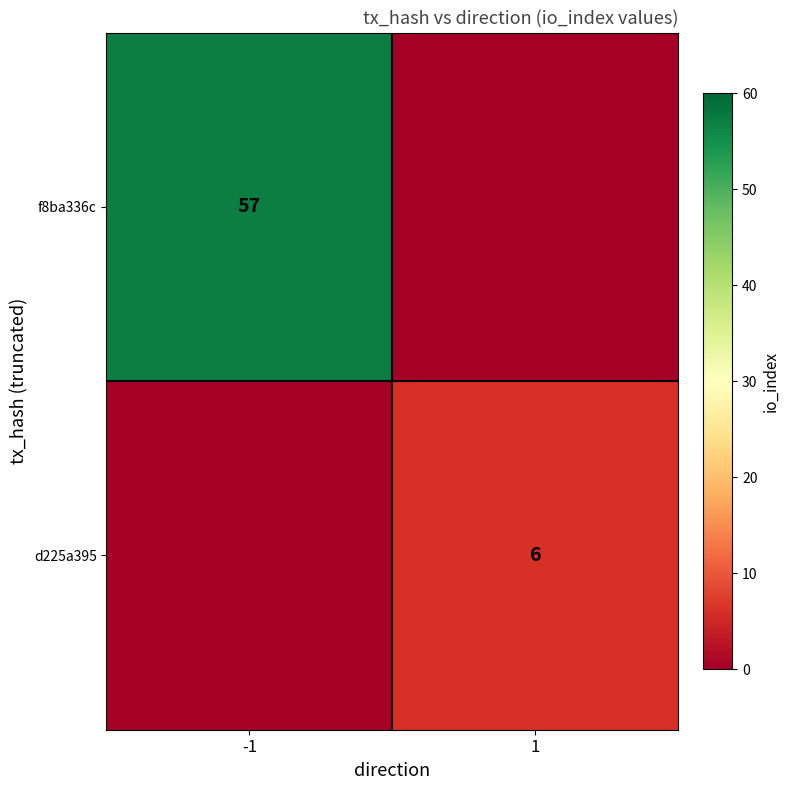

The value of d225a395 at 1 is 6. True or false?

True